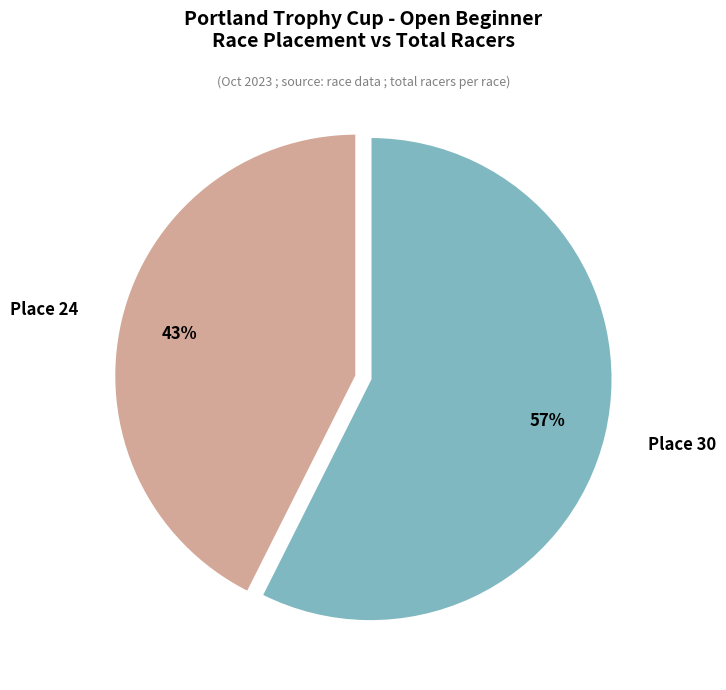

Is there any slice that represents more than half of the pie?

Yes